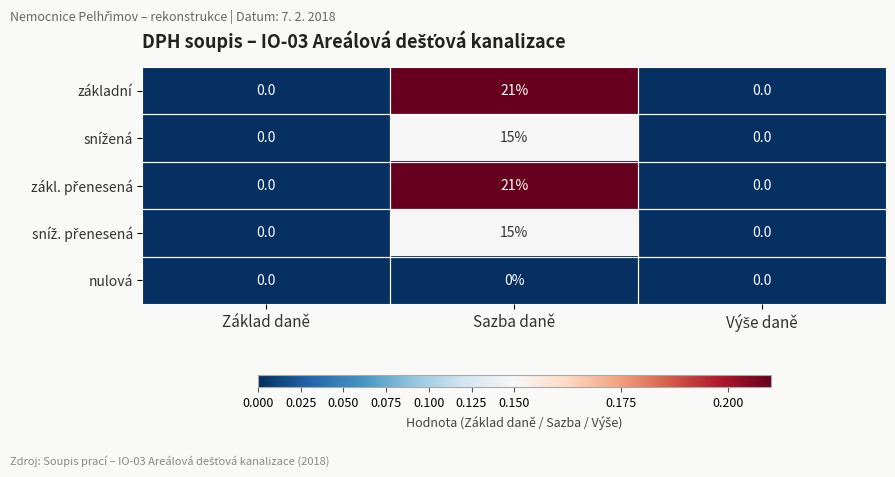

At which category is the sum across all series the highest?

Sazba daně